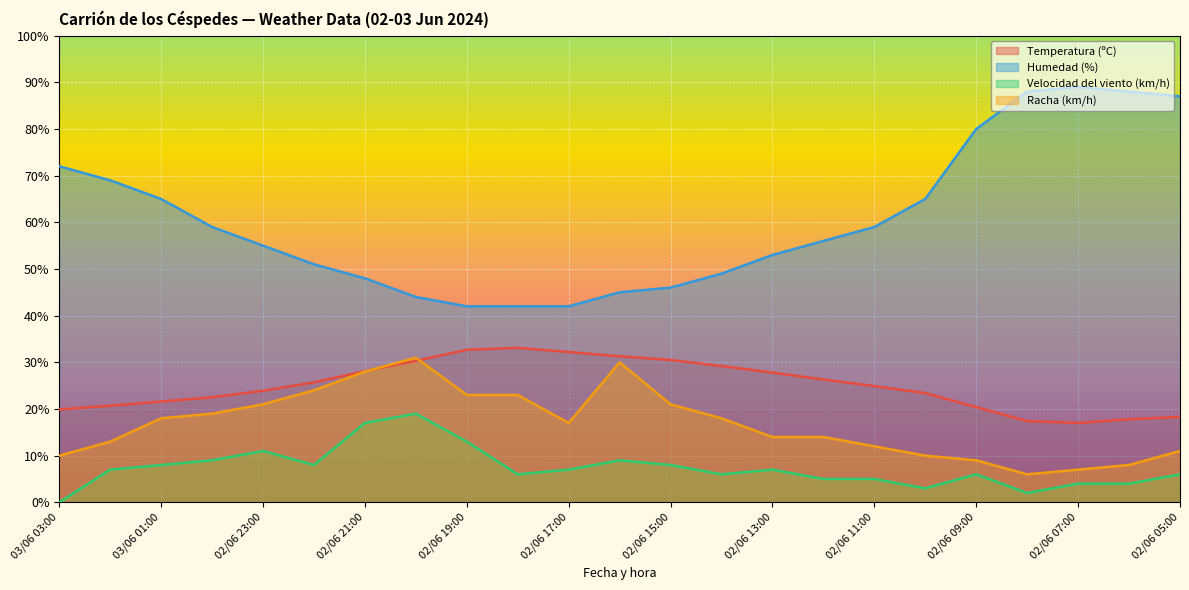

Reading right to left, extract all data points from this chart.

Temperatura (ºC): 18.3	17.8	17.0	17.4	20.4	23.4	24.9	26.3	27.8	29.2	30.5	31.3	32.2	33.1	32.7	30.3	28.1	25.7	23.9	22.5	21.6	20.7	19.9
Humedad (%): 87.0	88.0	89.0	88.0	80.0	65.0	59.0	56.0	53.0	49.0	46.0	45.0	42.0	42.0	42.0	44.0	48.0	51.0	55.0	59.0	65.0	69.0	72.0
Velocidad del viento (km/h): 6.0	4.0	4.0	2.0	6.0	3.0	5.0	5.0	7.0	6.0	8.0	9.0	7.0	6.0	13.0	19.0	17.0	8.0	11.0	9.0	8.0	7.0	0.0
Racha (km/h): 11.0	8.0	7.0	6.0	9.0	10.0	12.0	14.0	14.0	18.0	21.0	30.0	17.0	23.0	23.0	31.0	28.0	24.0	21.0	19.0	18.0	13.0	10.0